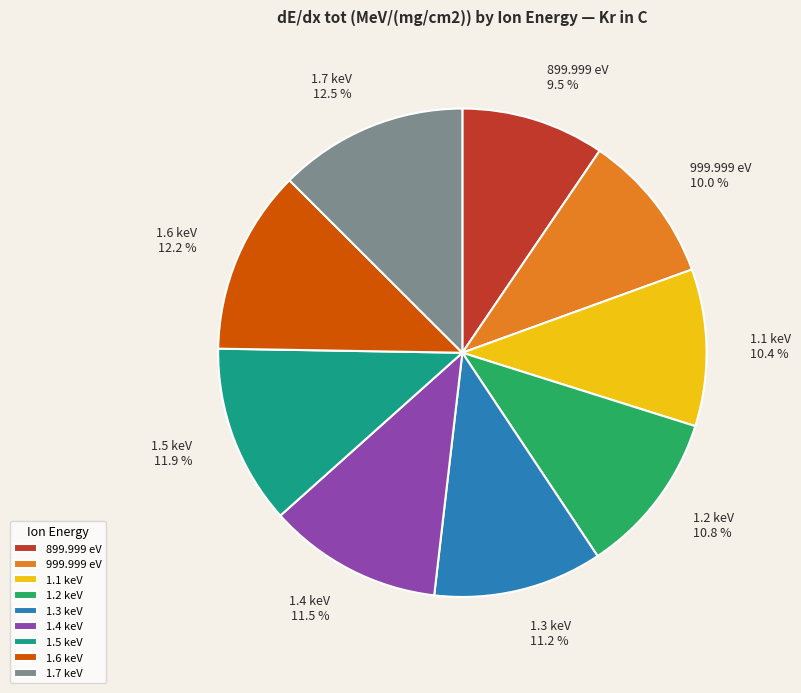

Combined, do 1.3 keV and 999.999 eV account for over 50%?

No